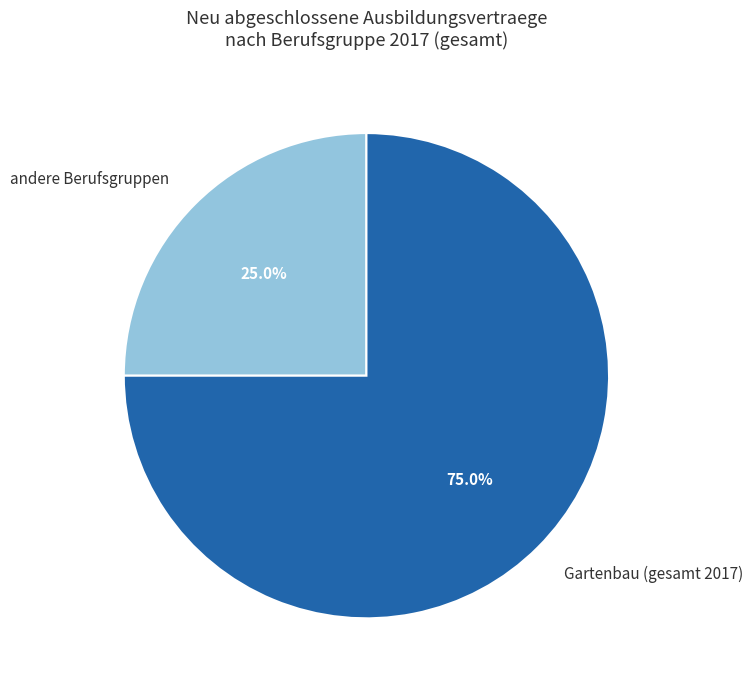

What is the smallest slice in the pie chart?

andere Berufsgruppen